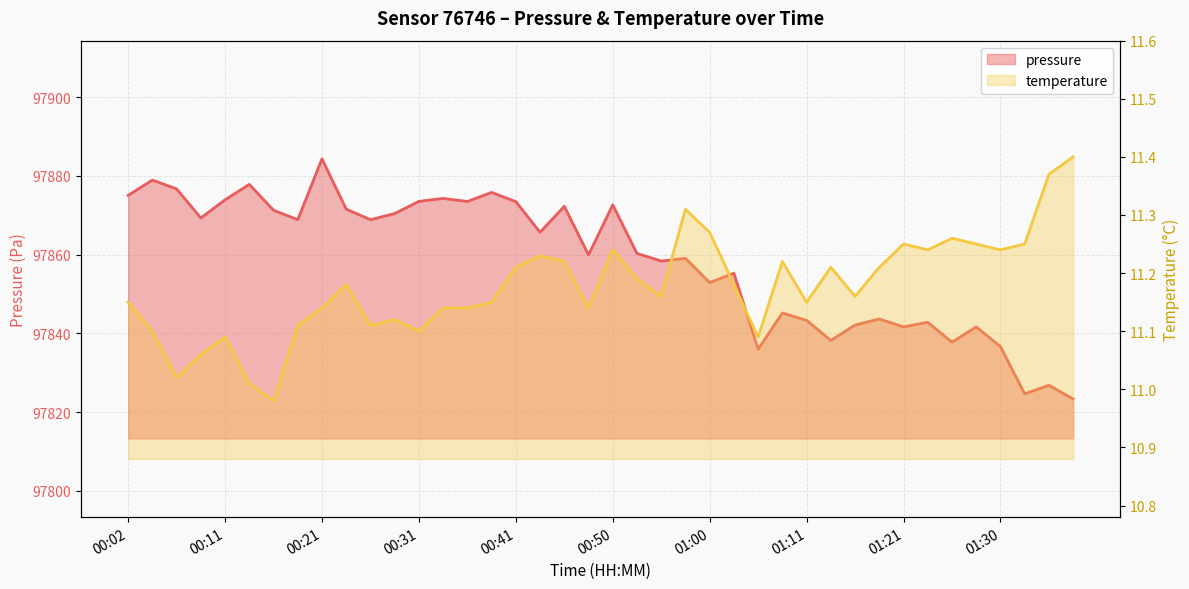

At which category does pressure reach its first local valley?

00:09